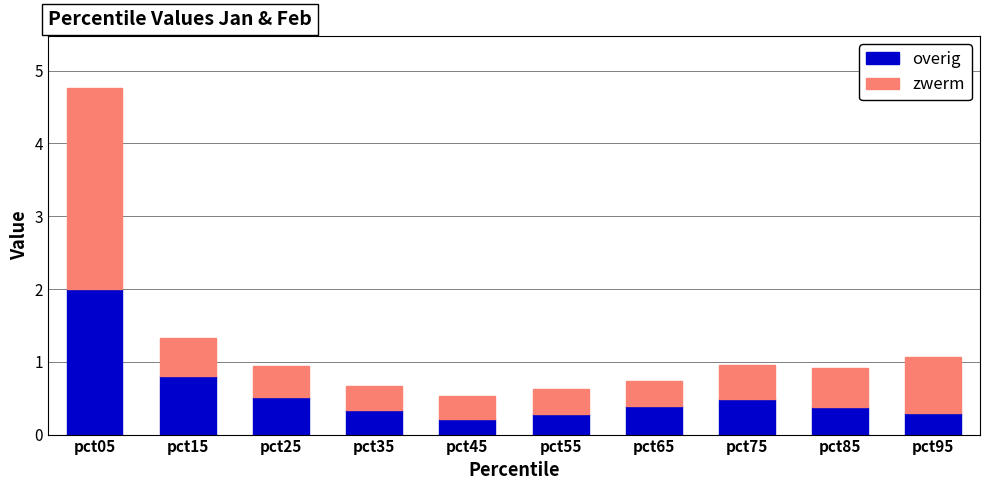

Where is overig nearest to the value 1?

pct15